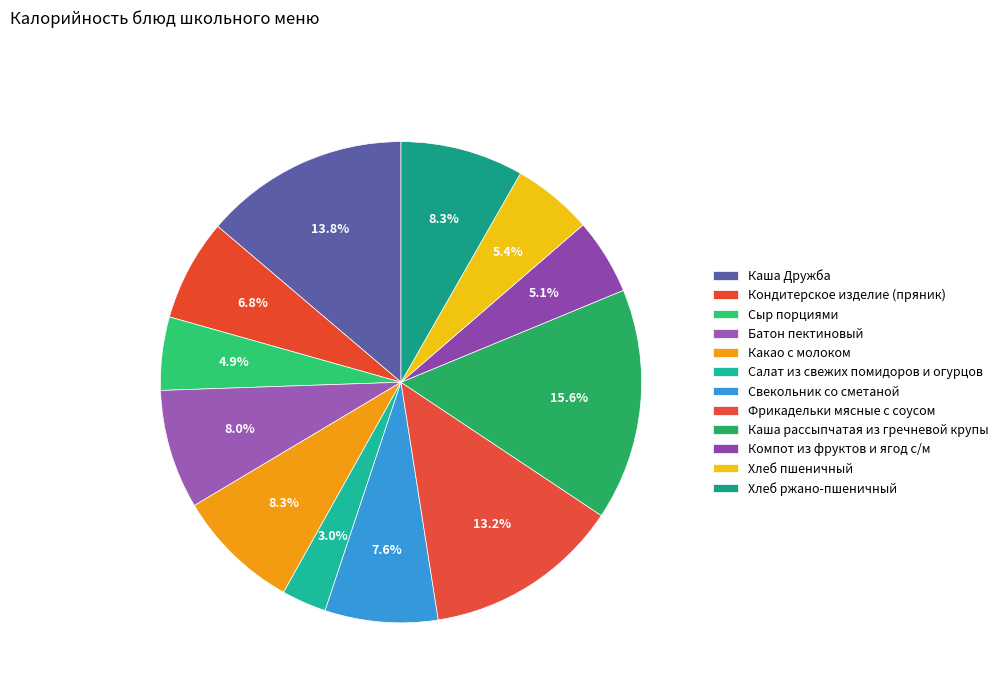

To the nearest percent, what is the average slice percentage?

8%